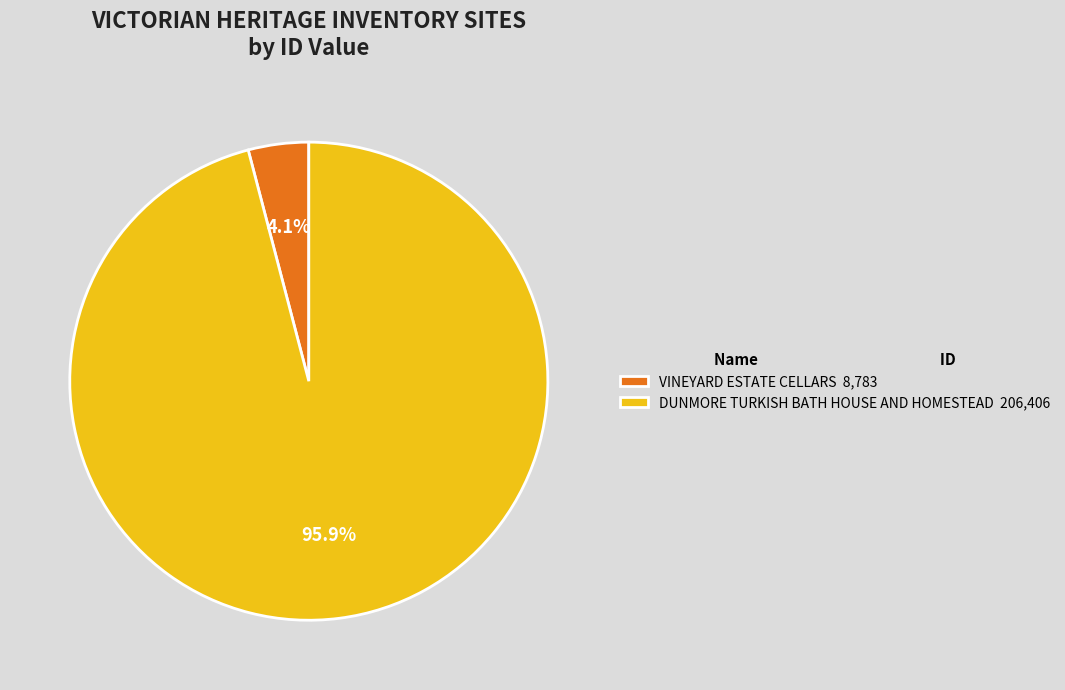

Is VINEYARD ESTATE CELLARS the majority of the pie?

No